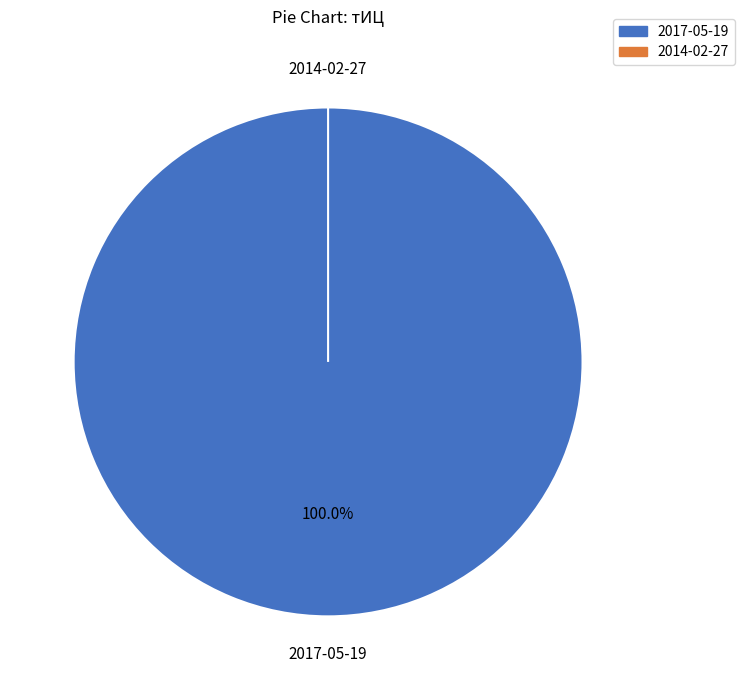

Combined, do 2014-02-27 and 2017-05-19 account for over 50%?

Yes